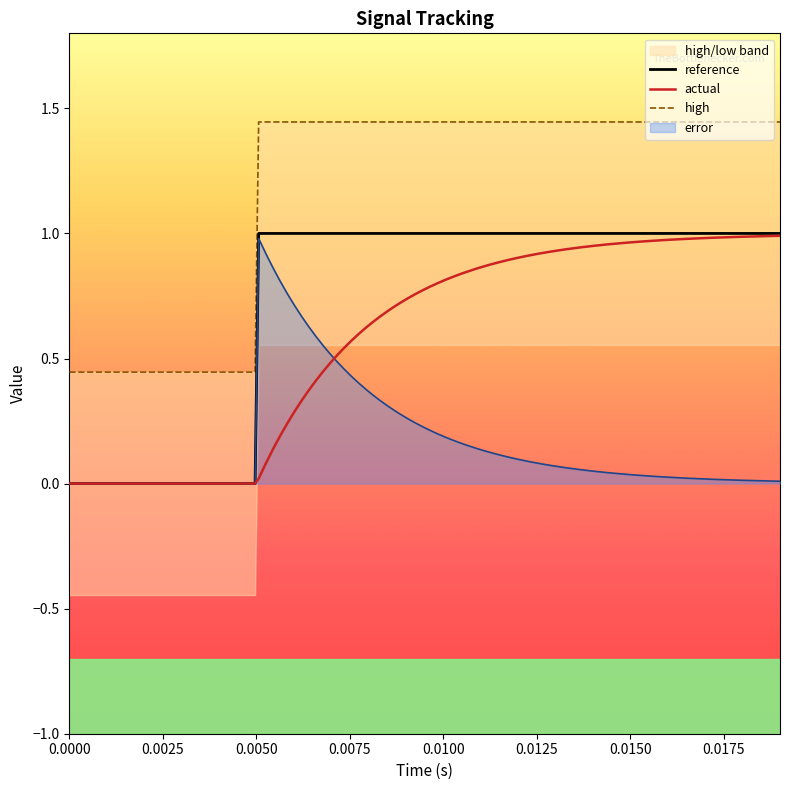

True or false: reference has more than 2 points higher than both neighbors.

False